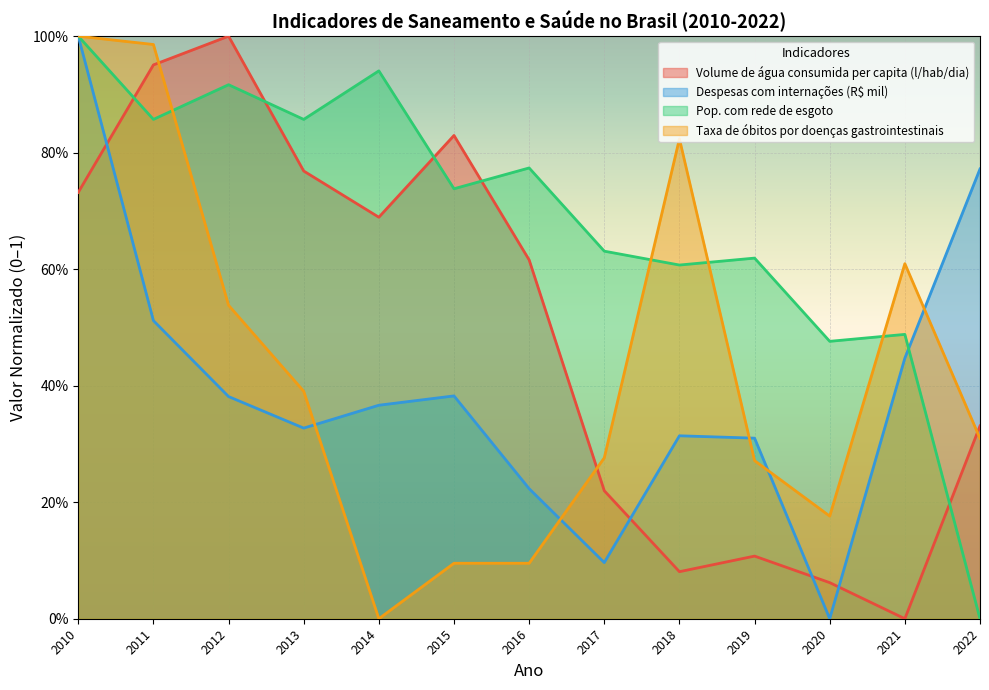

Is it true that Pop. com rede de esgoto equals 0.8 at 2019?

False